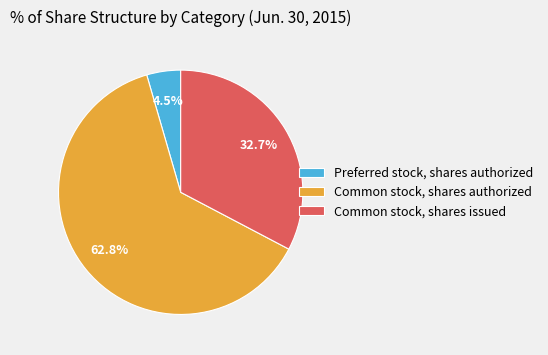

The Common stock, shares issued slice represents 33% of the pie. True or false?

True